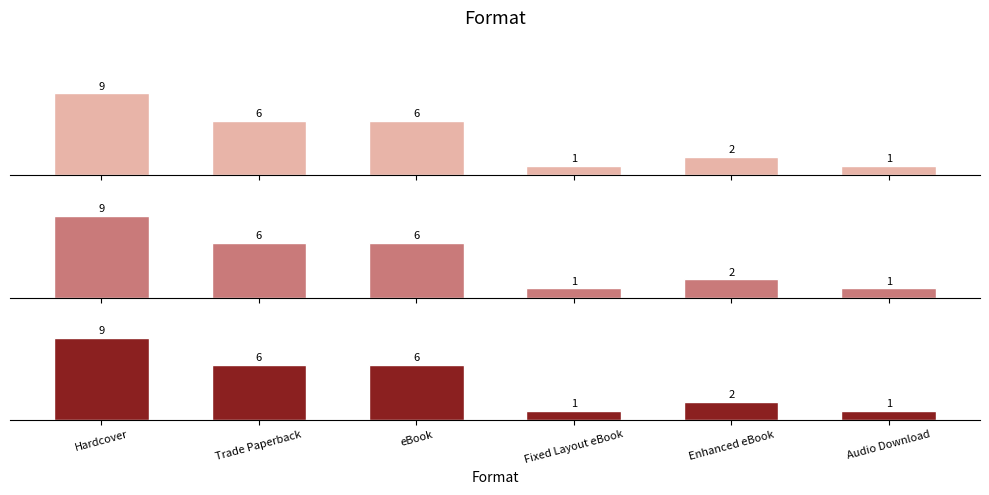

Is it true that Trade
Paperback equals 1 at Audio Download?

True